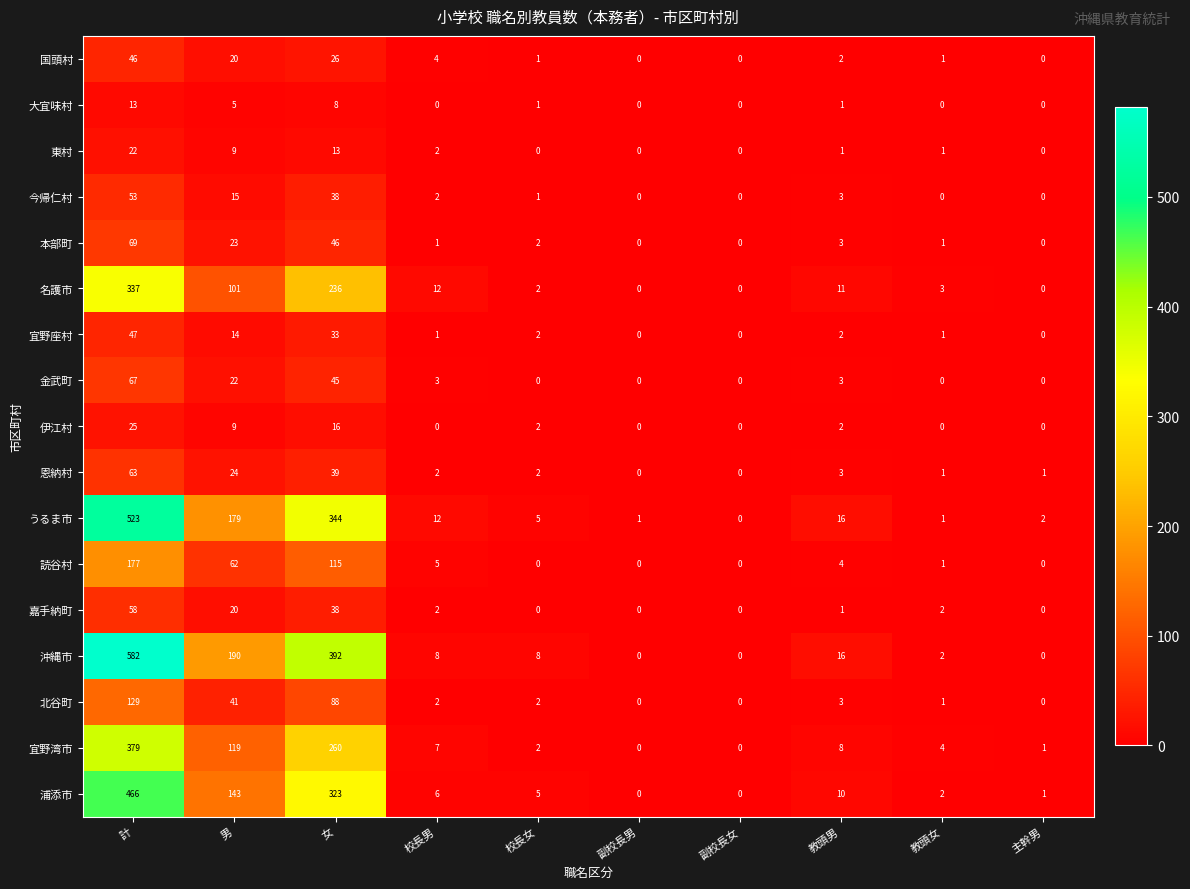

The 沖縄市 series shows 603 at 女. True or false?

False